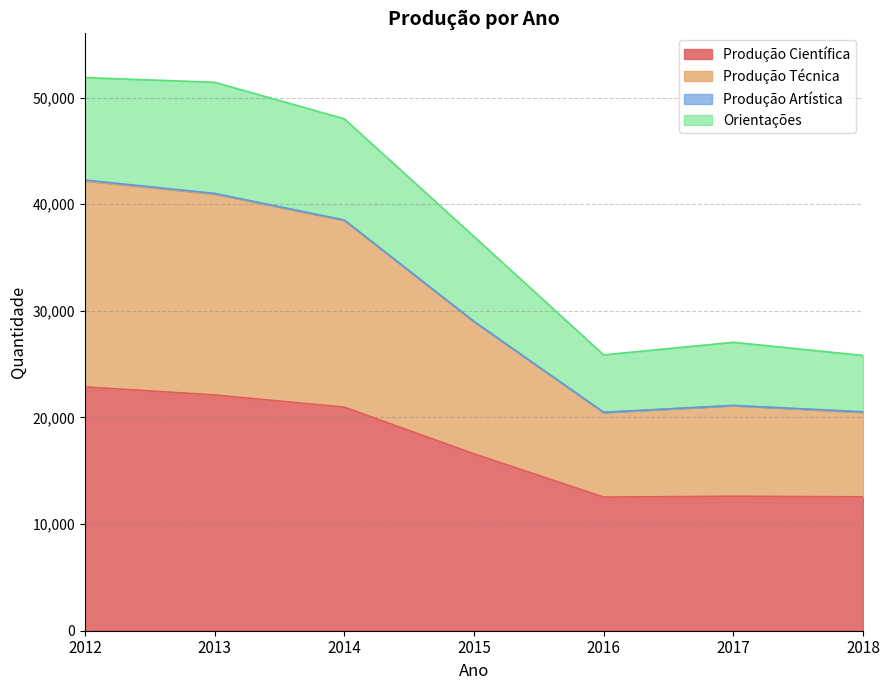

True or false: Produção Técnica and Orientações intersect in this chart.

False